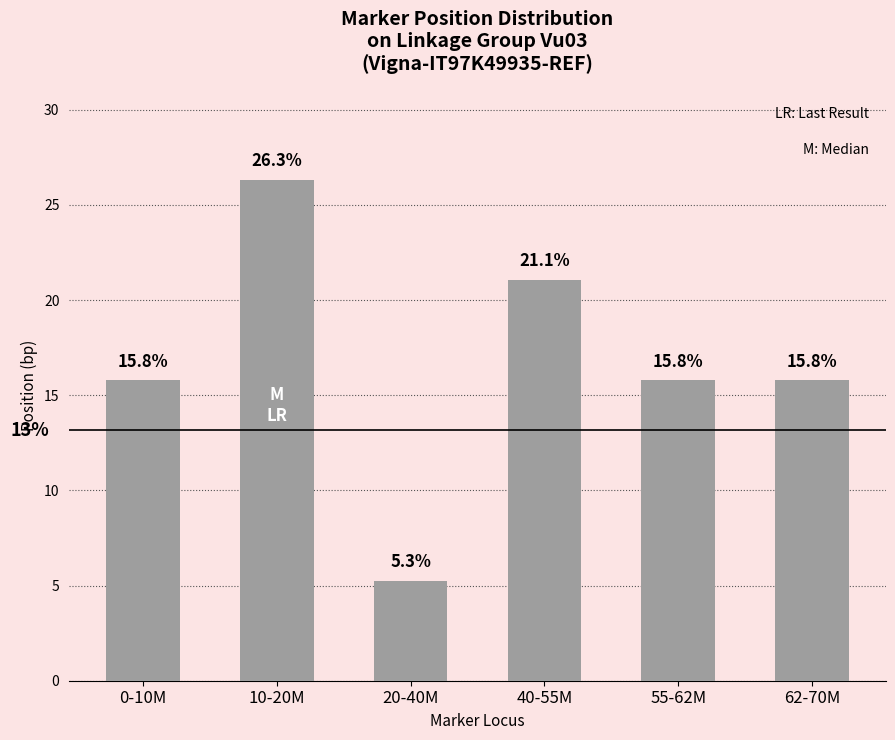

What is the sum of the values at 55-62M and 20-40M?

21.1